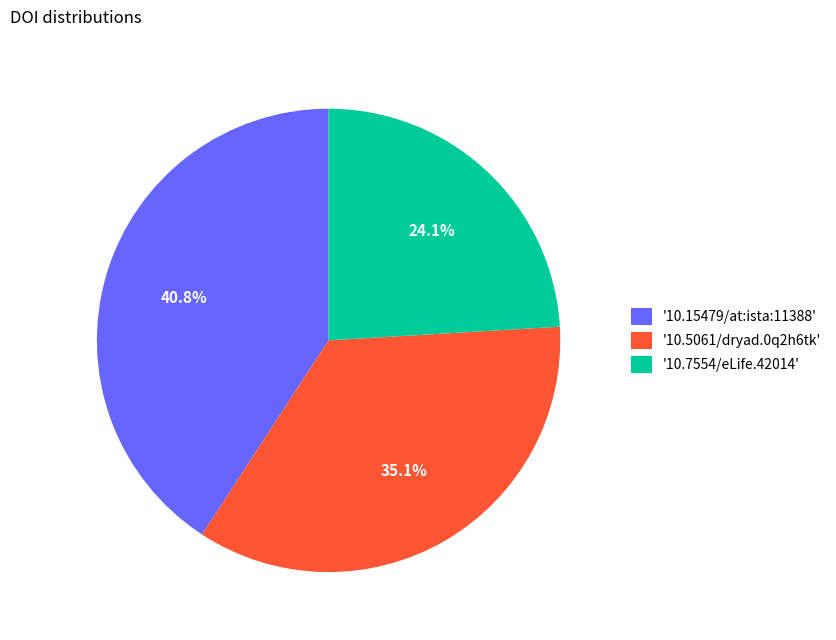

Do '10.15479/at:ista:11388' and '10.7554/eLife.42014' together represent more than half of the pie?

Yes